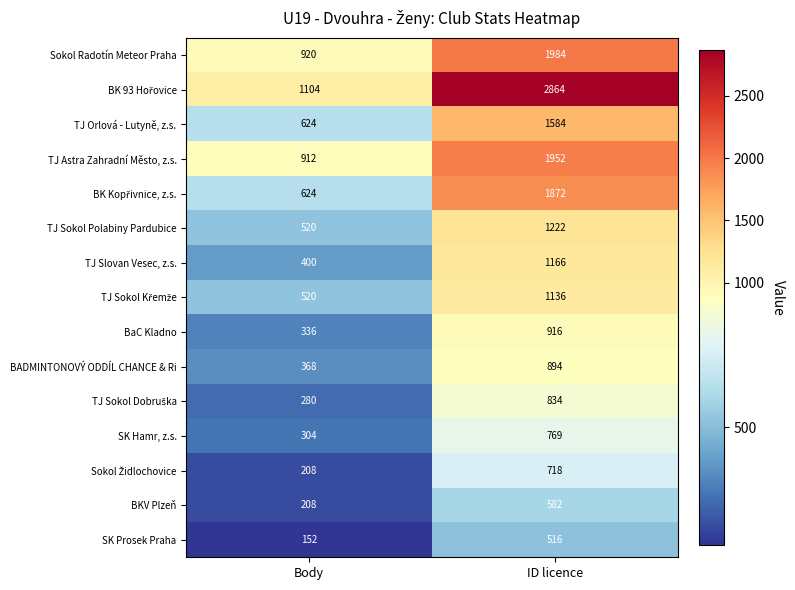

What is the total value across all series at ID licence?

19009